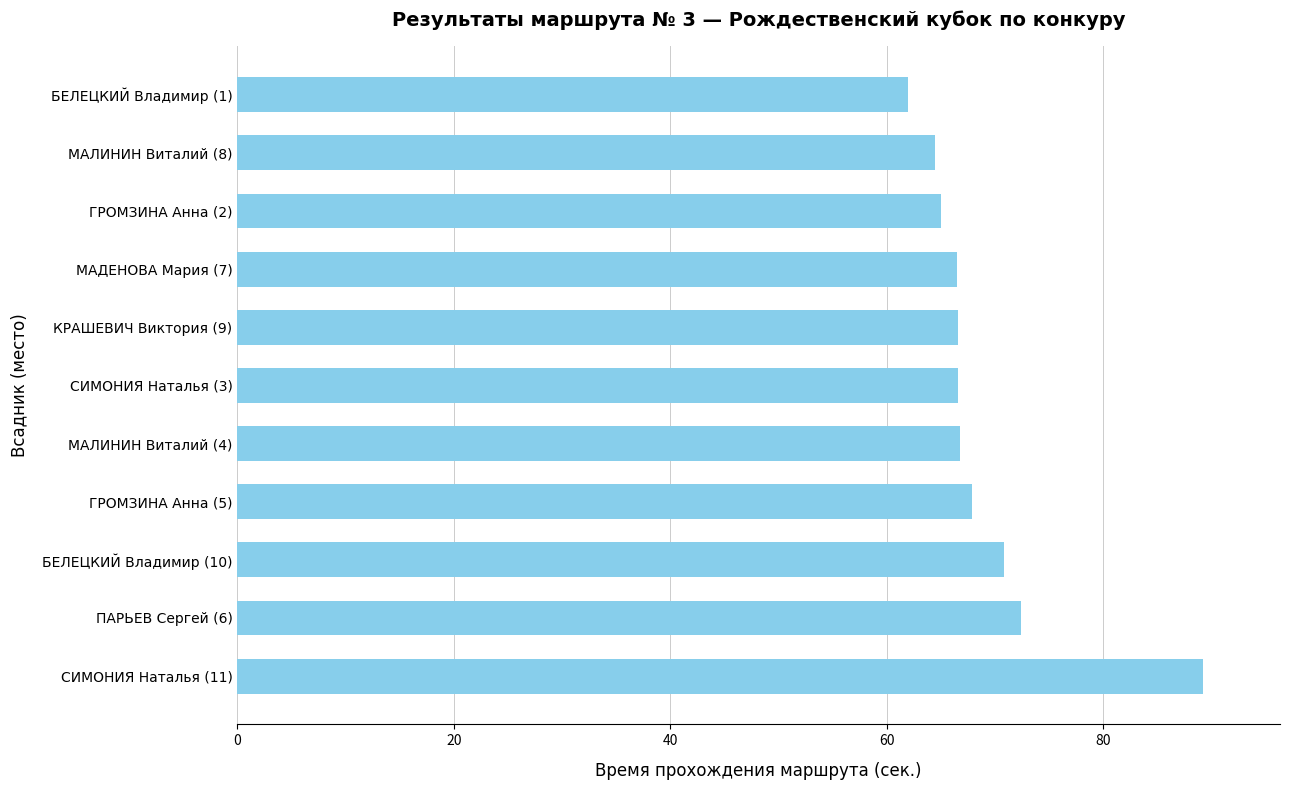

What is the difference between the values at МАЛИНИН Виталий (8) and БЕЛЕЦКИЙ Владимир (1)?

2.5